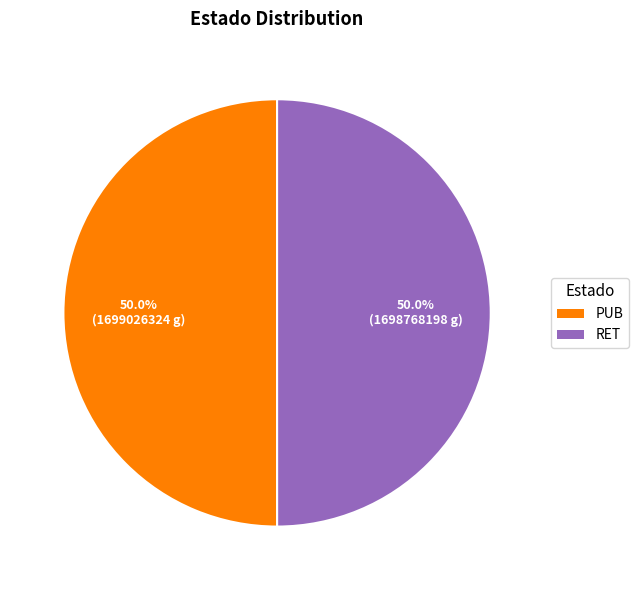

Combined, do PUB and RET account for over 50%?

Yes